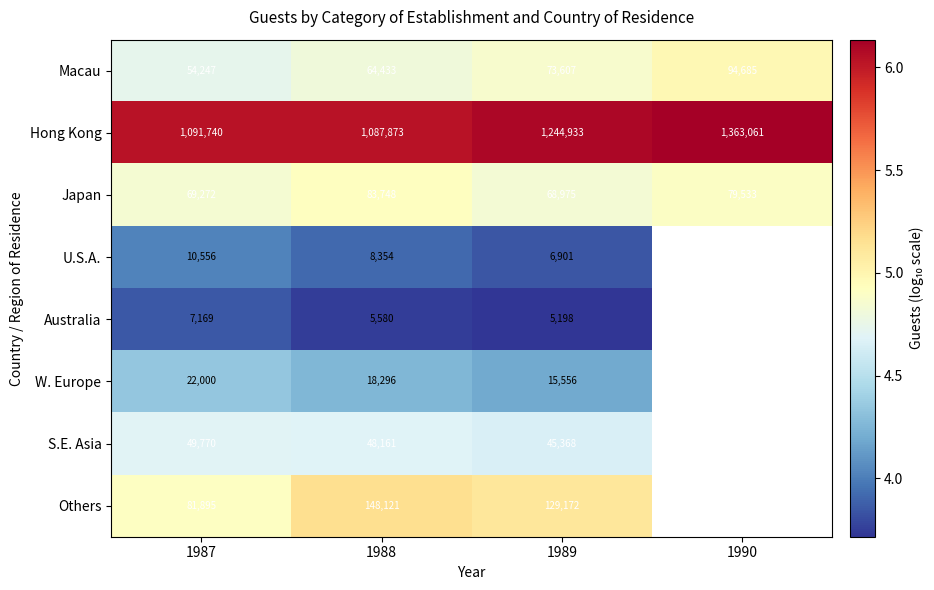

Between 1989 and 1990, which is larger?

1990